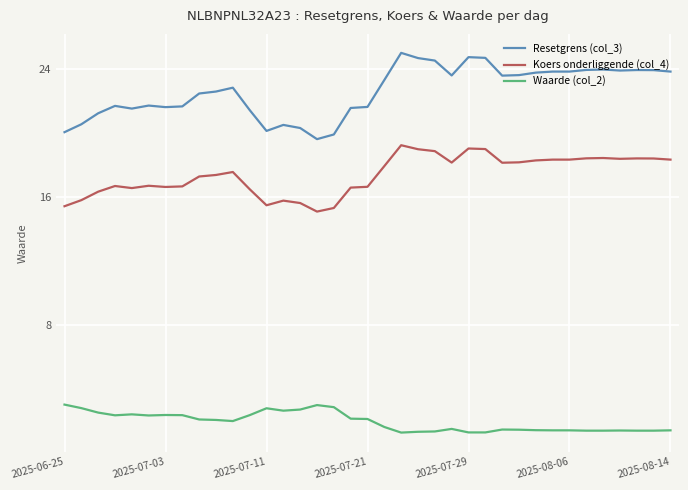

What is the difference between the maximum and minimum values in the Resetgrens (col_3) series?

5.4